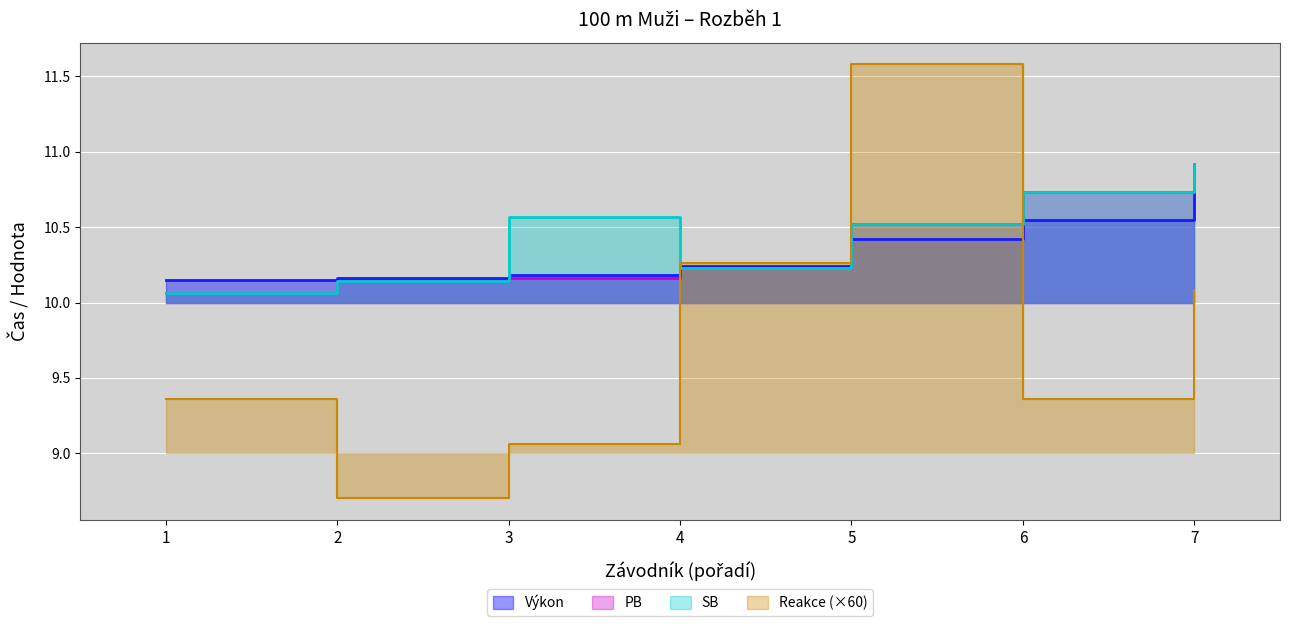

Which series ends up on top after the final intersection of Výkon and Reakce?

Výkon